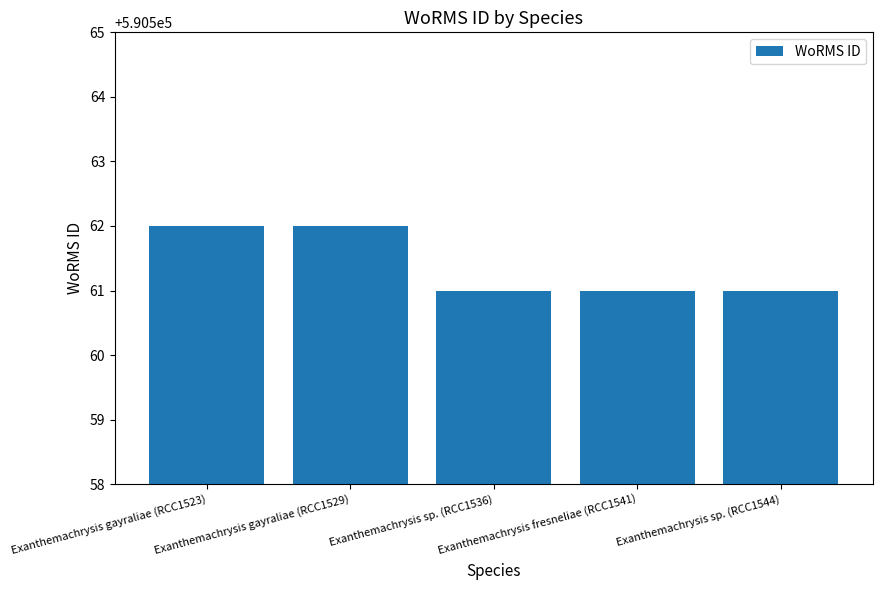

What is the change in value from Exanthemachrysis gayraliae (RCC1523) to Exanthemachrysis fresneliae (RCC1541)?

-1